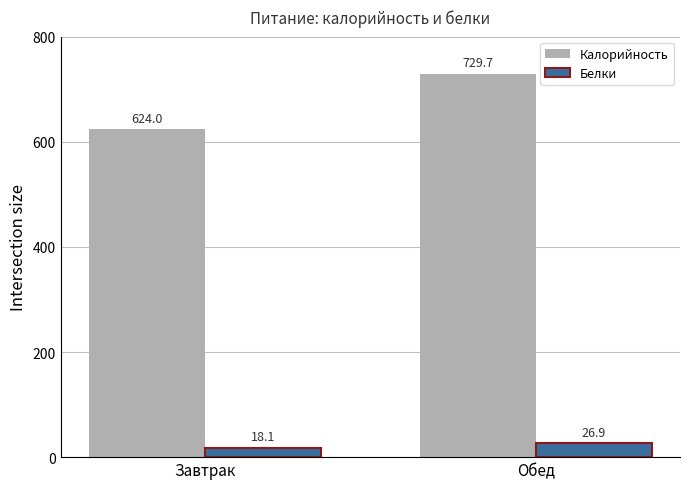

What position from the right is Обед?

1